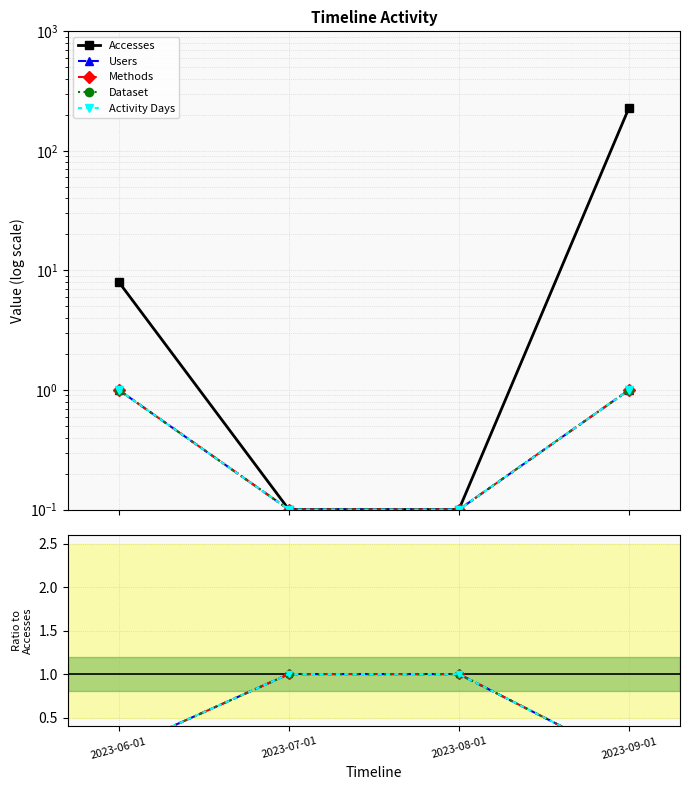

How many series are shown in this chart?

5